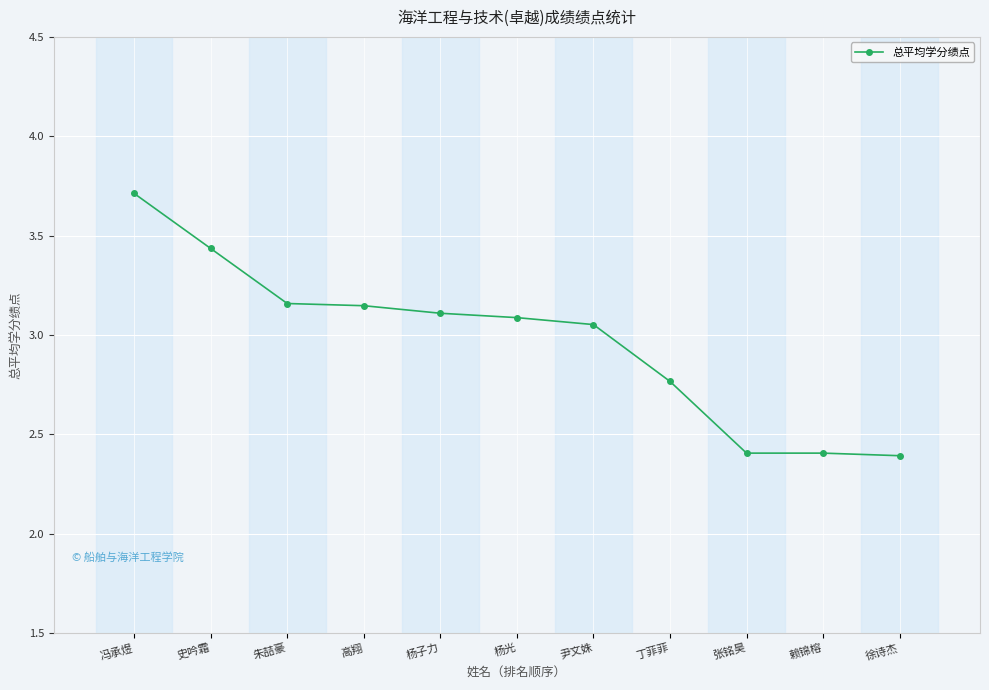

How many values are below 3?

4